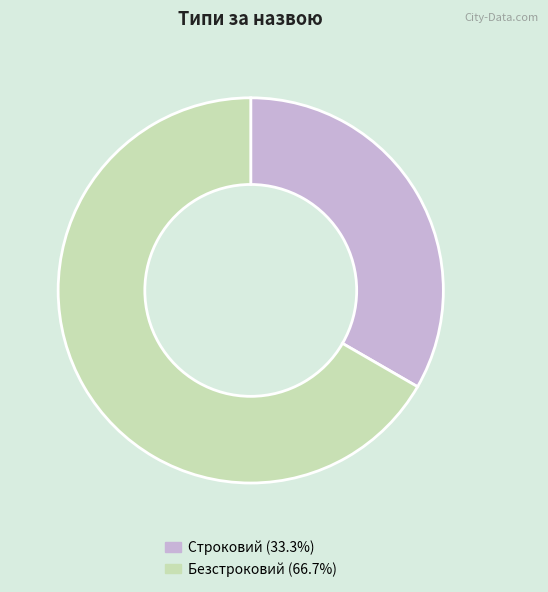

The Безстроковий slice represents 74% of the pie. True or false?

False